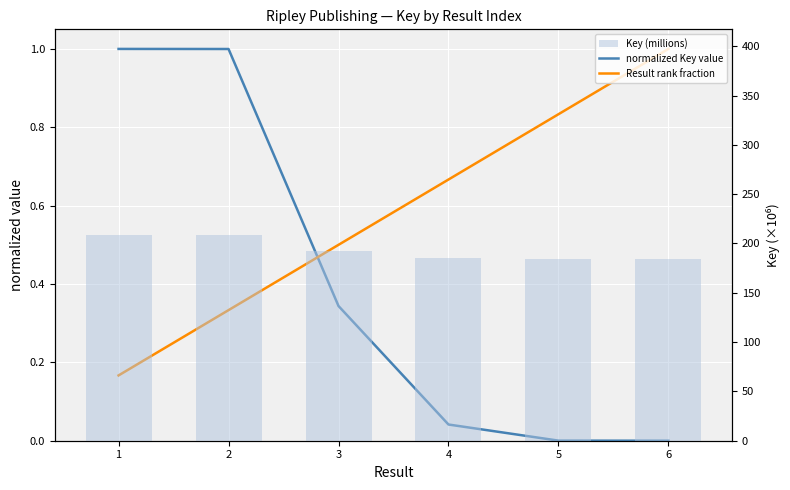

True or false: normalized Key value has a value of 0.0 at 4.

True